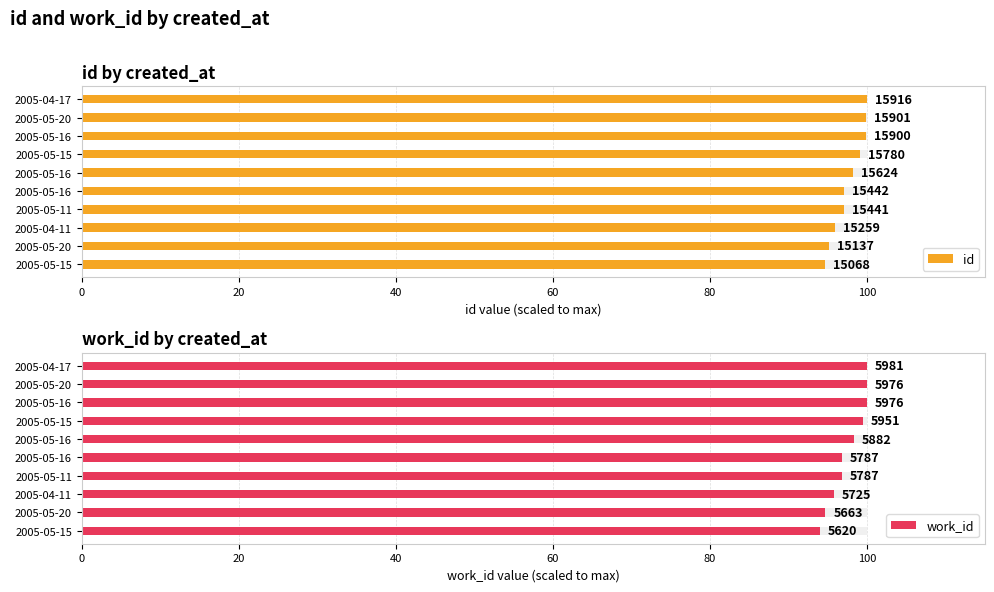

What is the difference between the maximum and minimum values in the id series?

5.3